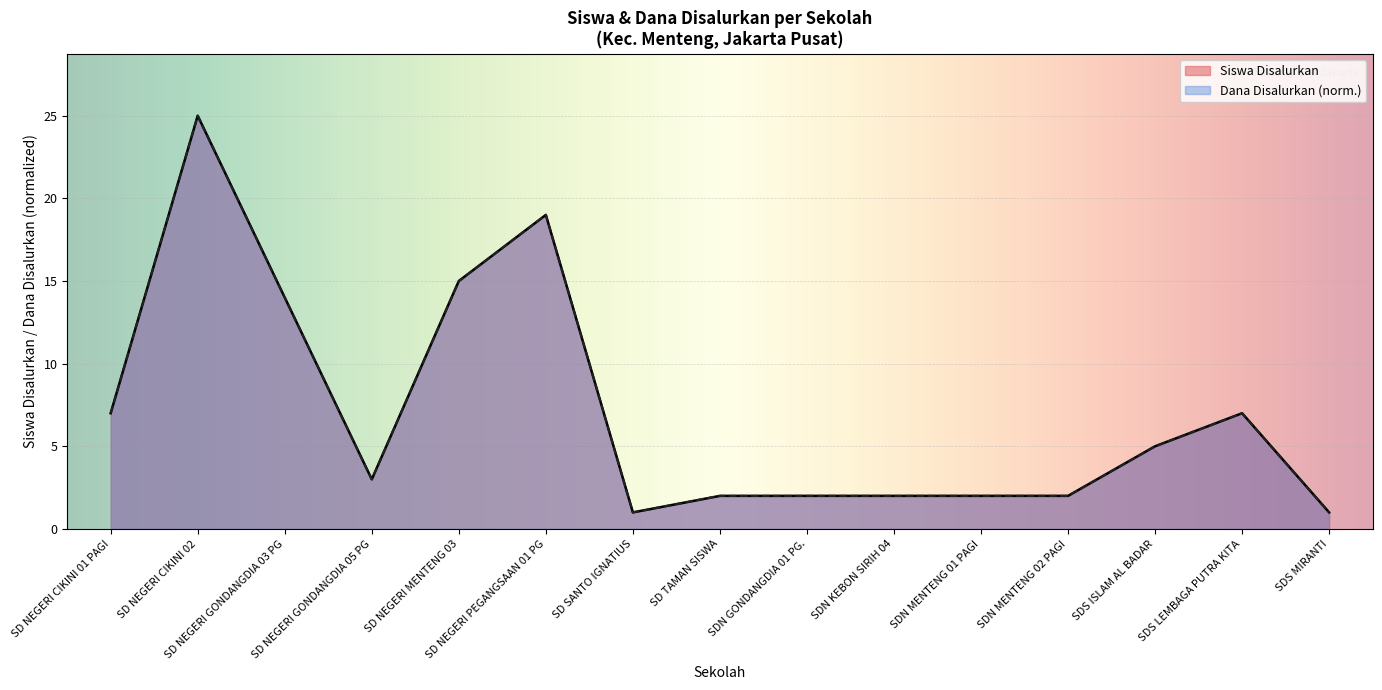

What is the smallest value displayed?

1.0